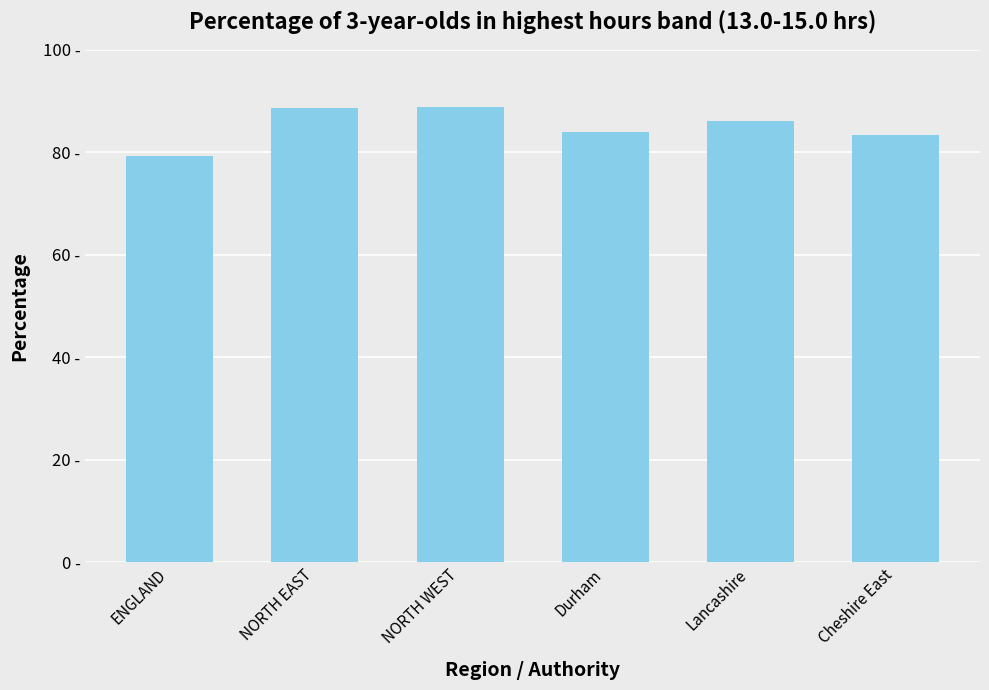

Where does the data first go above 86?

NORTH EAST